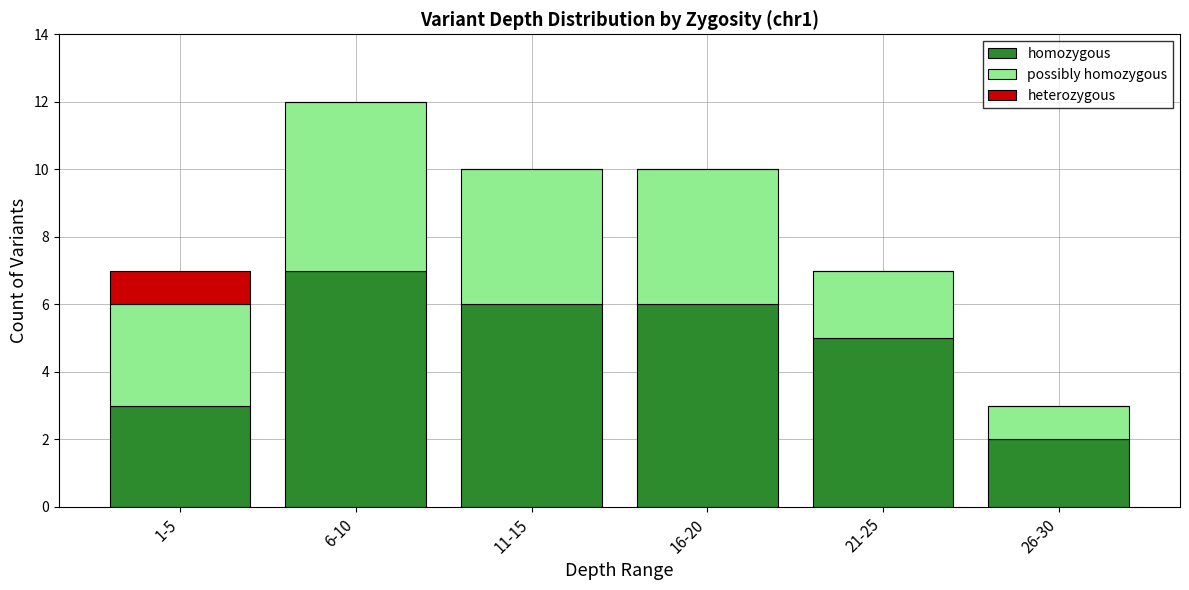

At which category is the sum across all series the highest?

6-10